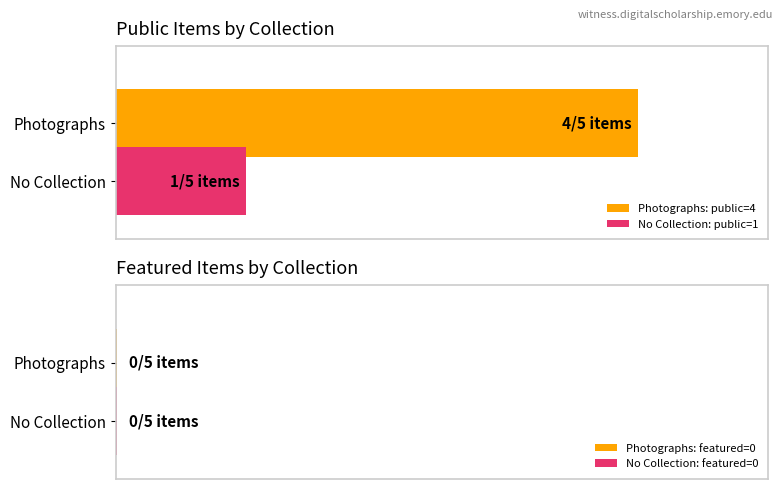

Which series has the largest total across all categories?

public